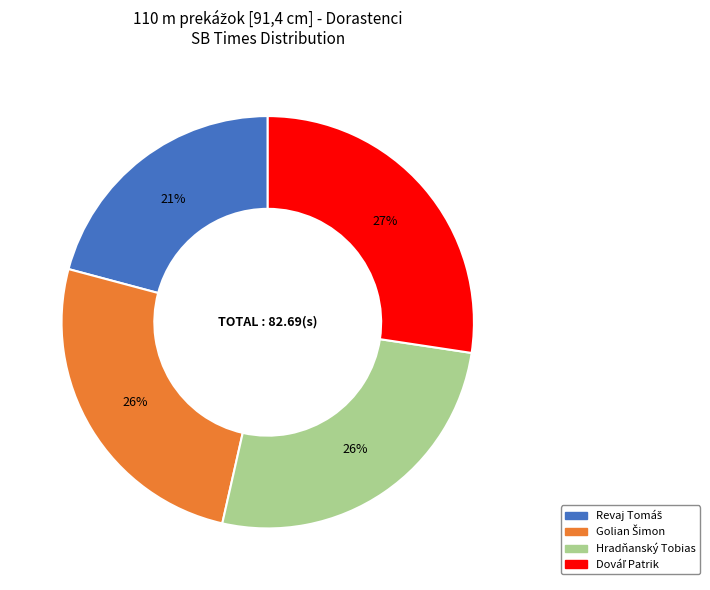

What percentage is the Hradňanský Tobias slice, to the nearest percent?

26%